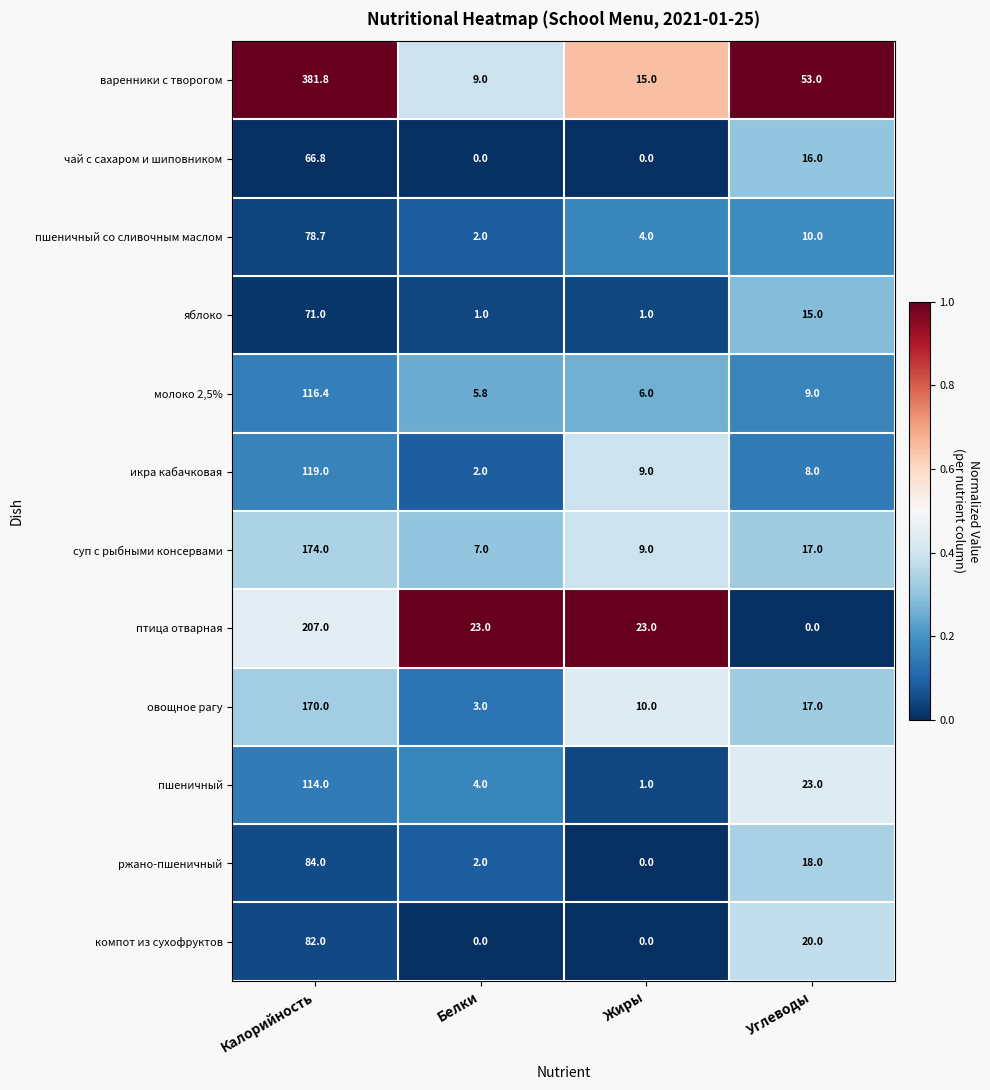

What is the sum of all ржано-пшеничный values?

104.0